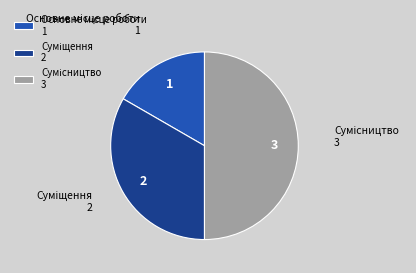

Is it true that Сумісництво is 57% of the pie?

False